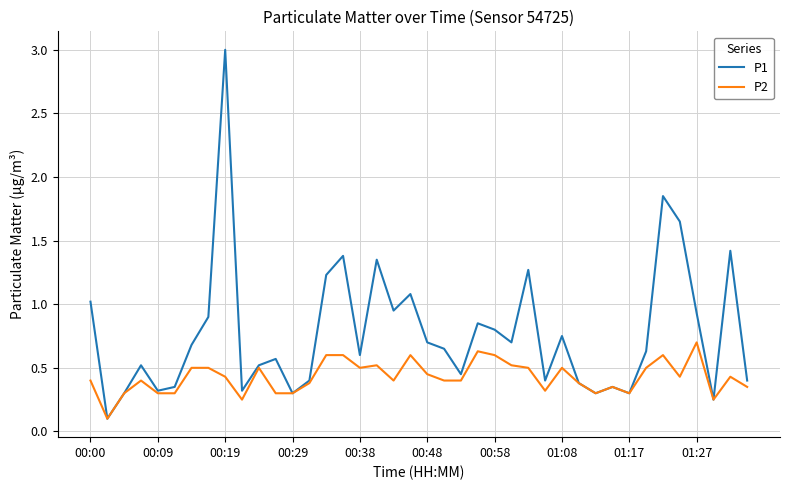

Which series has the widest spread of values?

P1